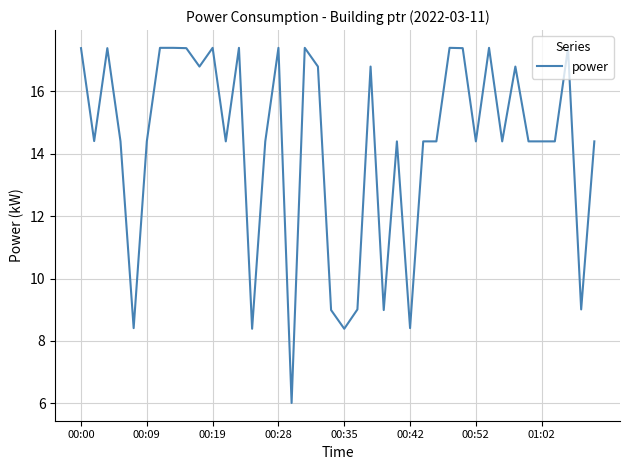

How many lines are shown in the chart?

1